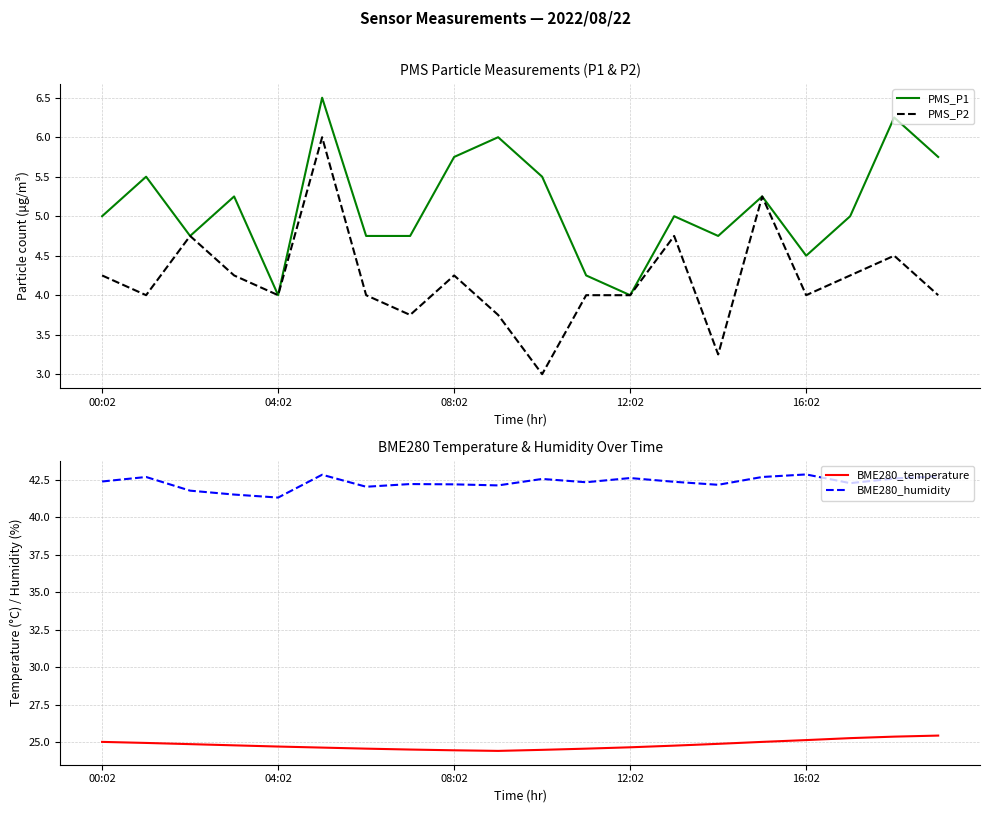

The PMS_P1 series shows 4.5 at 16:02. True or false?

True